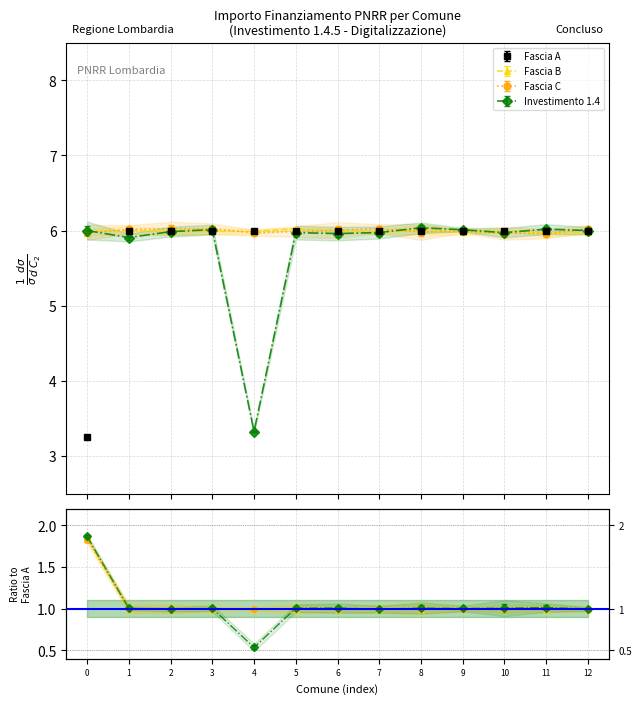

In Investimento 1.4, how many points are higher than both neighbors (excluding endpoints)?

4